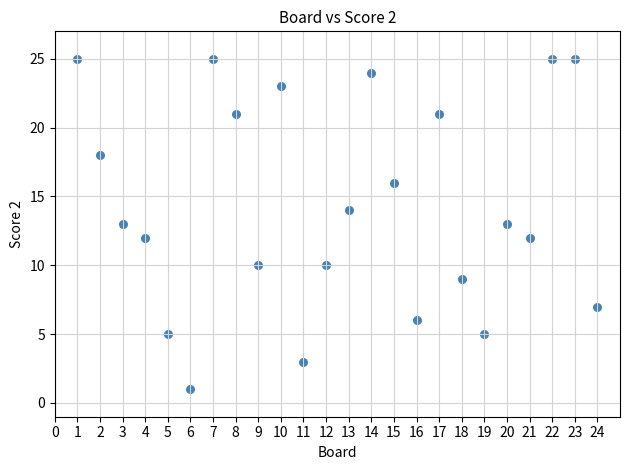

What is the range of X values (max minus min)?

23